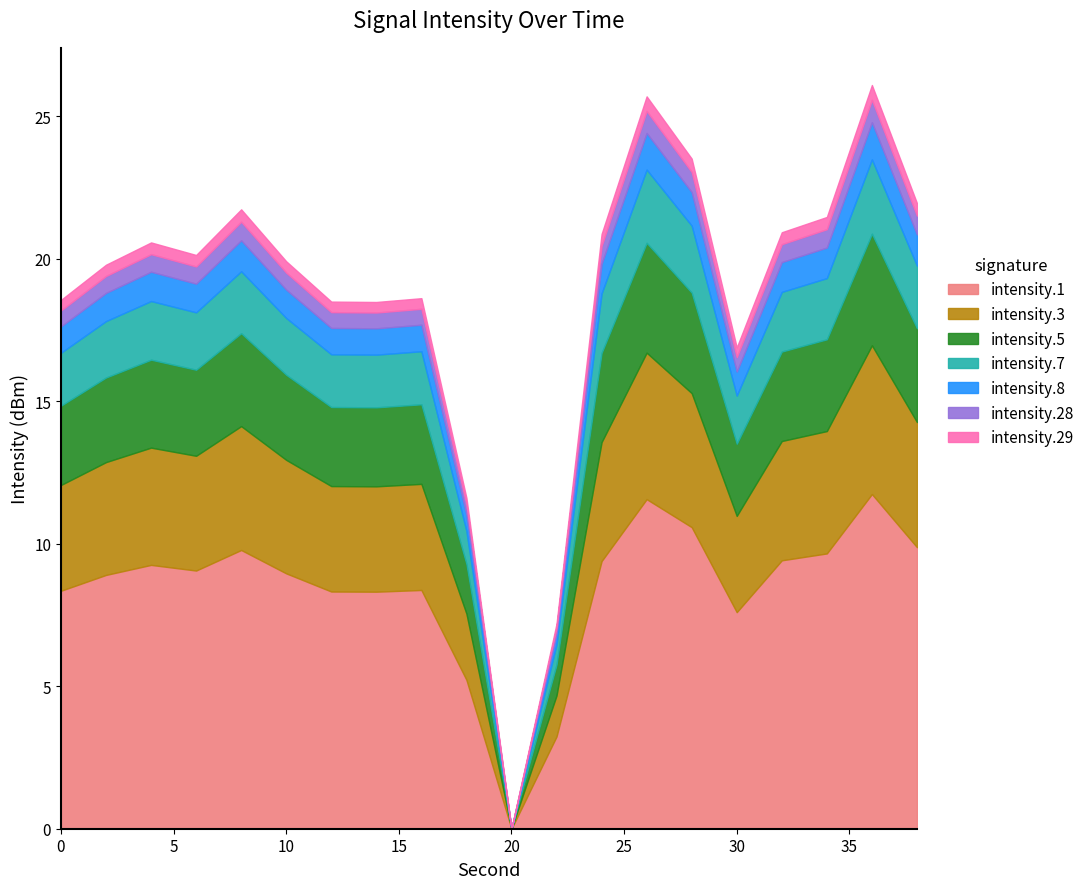

True or false: intensity.1 has a value of 8.3 at 0.

True